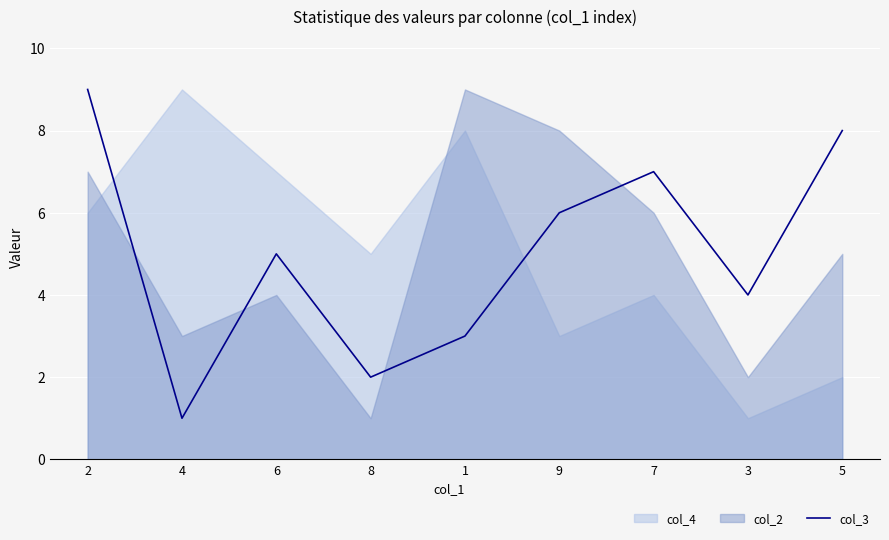

How many points are higher than both their immediate neighbors (excluding endpoints)?

2